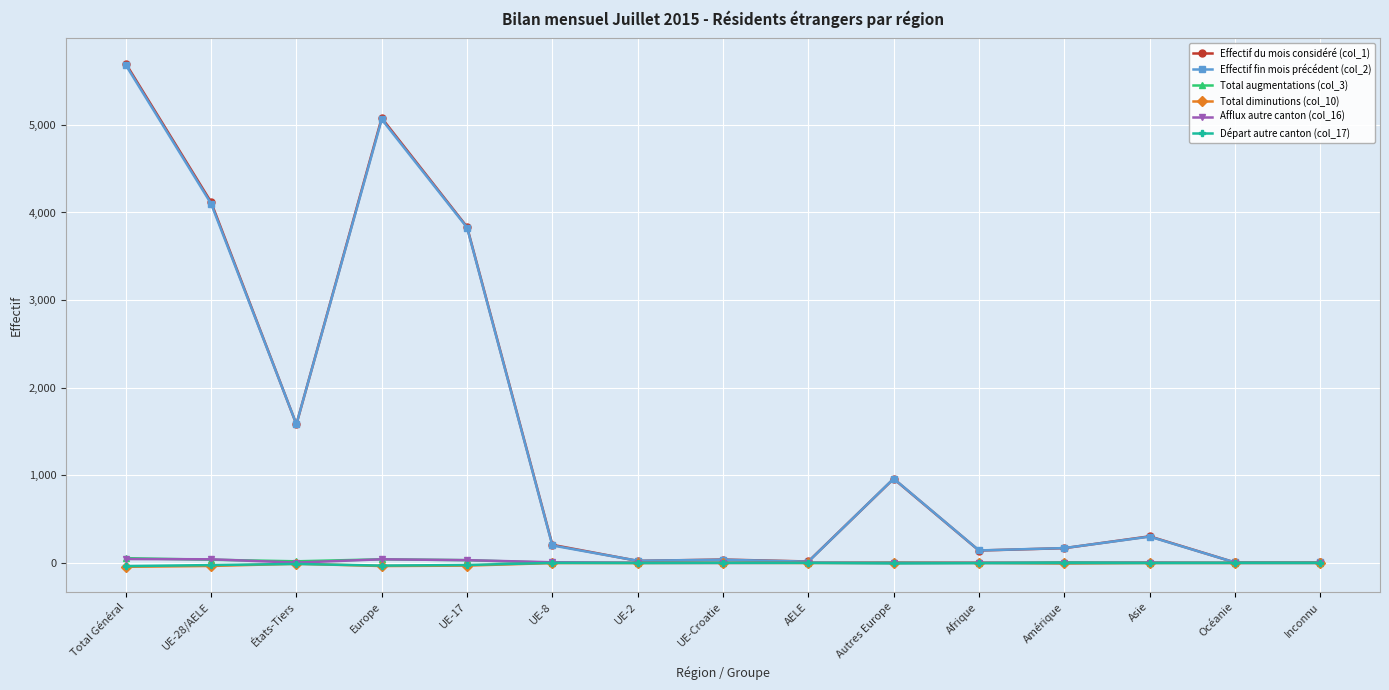

Where is the first local maximum for Effectif fin mois précédent (col_2)?

Europe